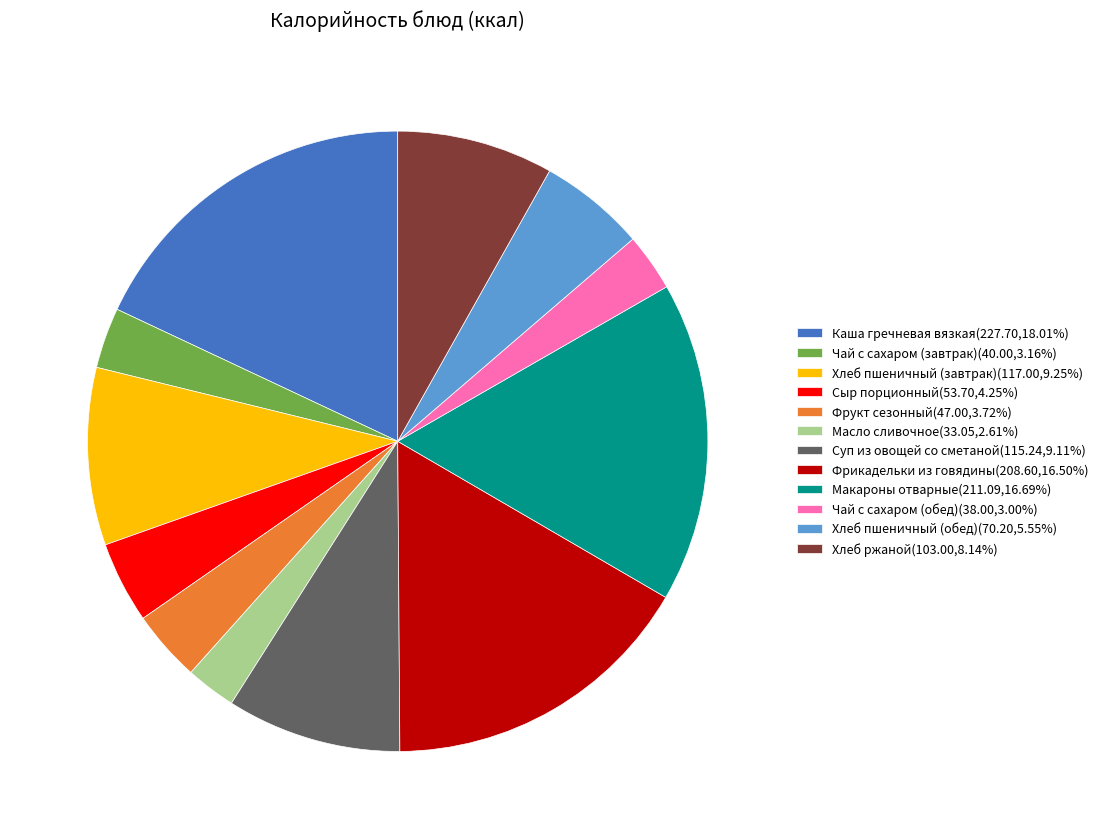

Is Фрукт сезонный(47.00,3.72%) the majority of the pie?

No